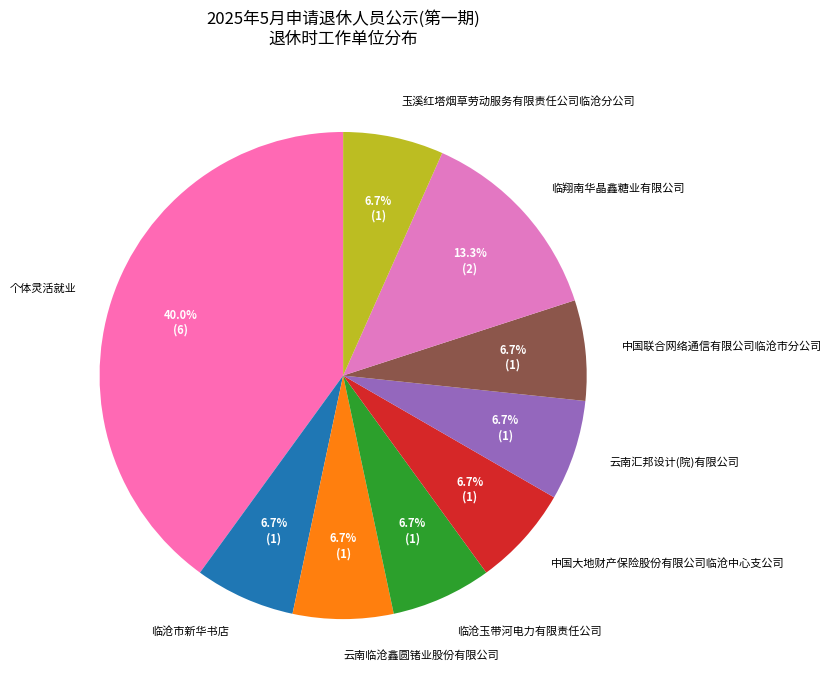

What portion of the pie excludes 中国联合网络通信有限公司临沧市分公司?

93.3%